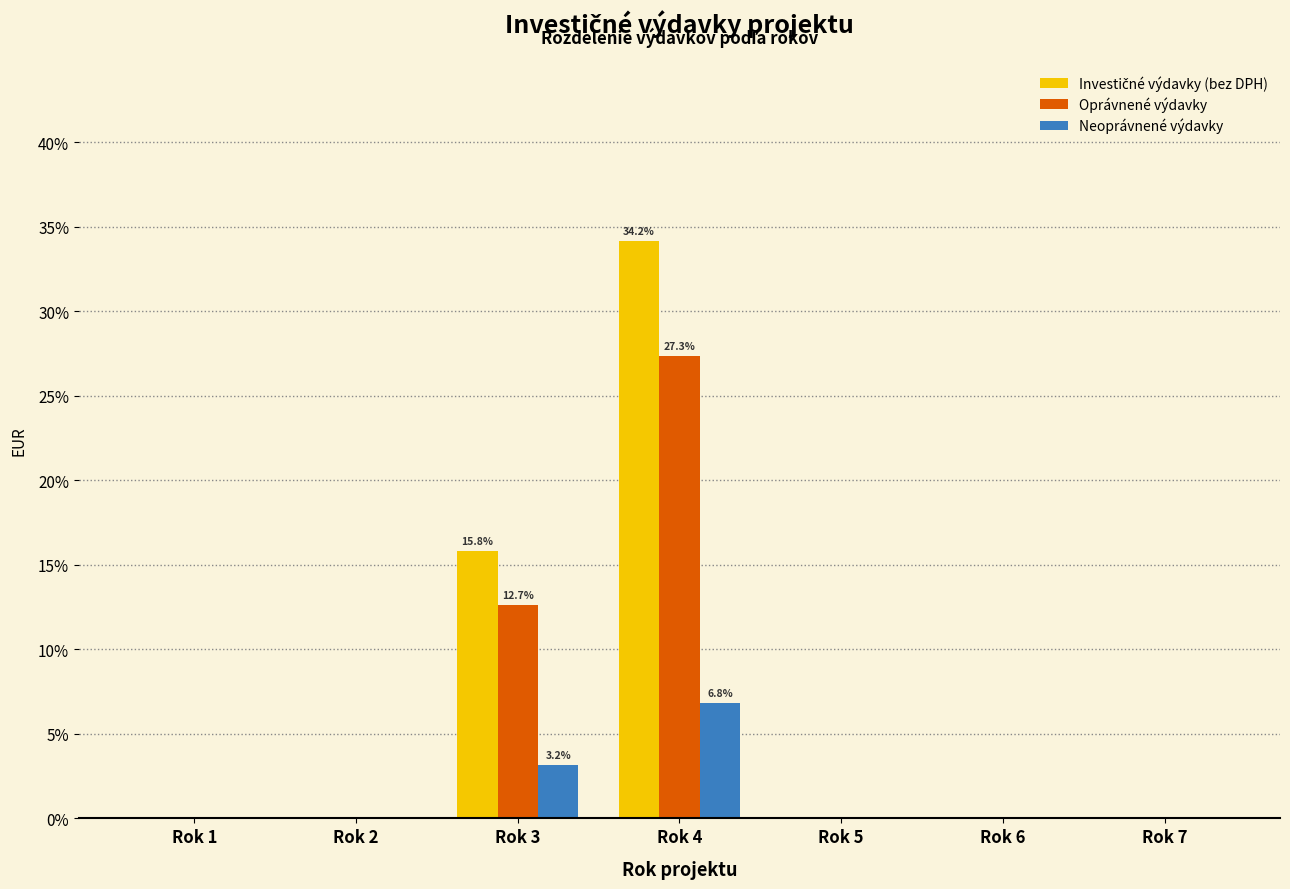

At which category is the sum across all series the highest?

Rok 4